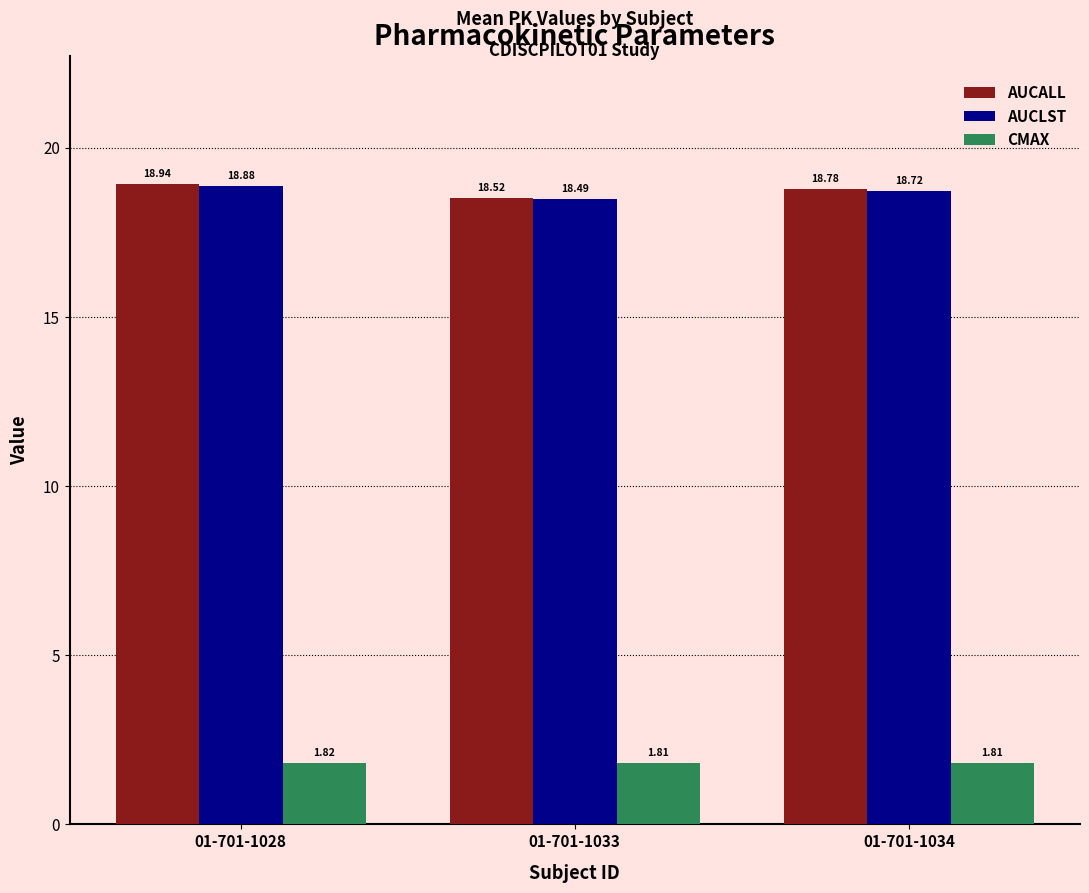

What is the difference between the second highest and minimum values in the AUCALL series?

0.3